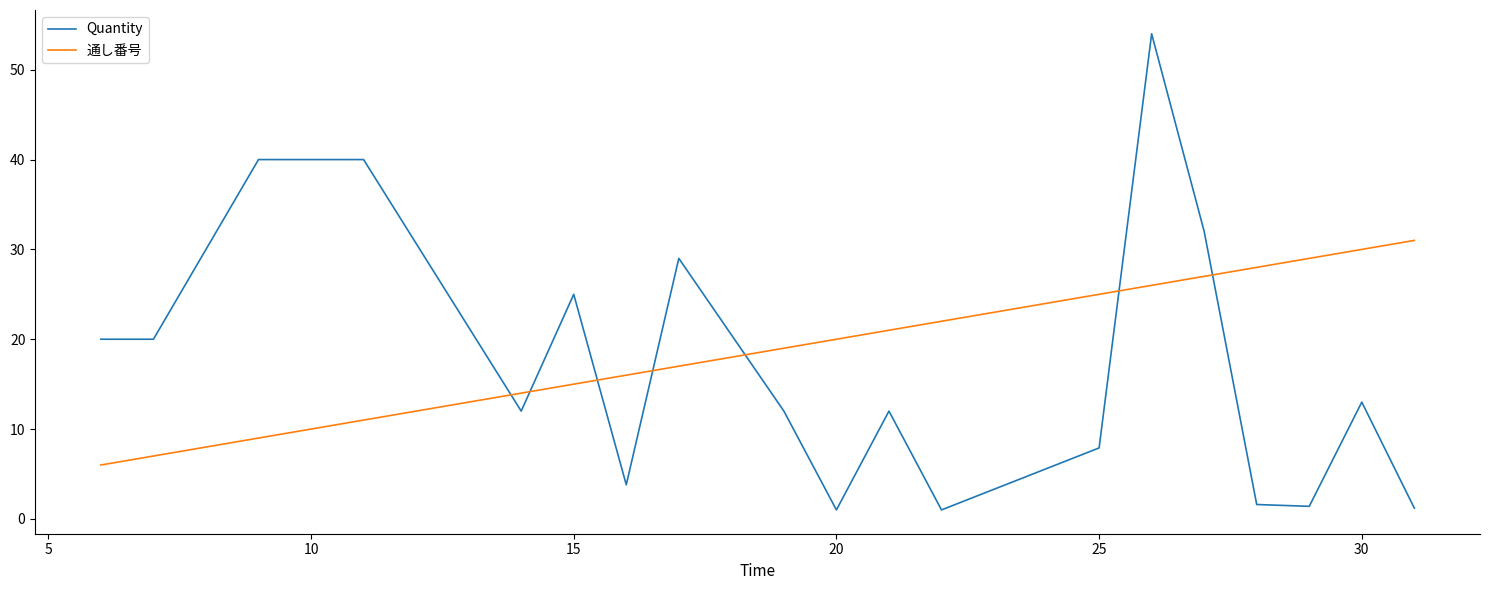

List the series in order of their peak value, lowest first.

通し番号, Quantity